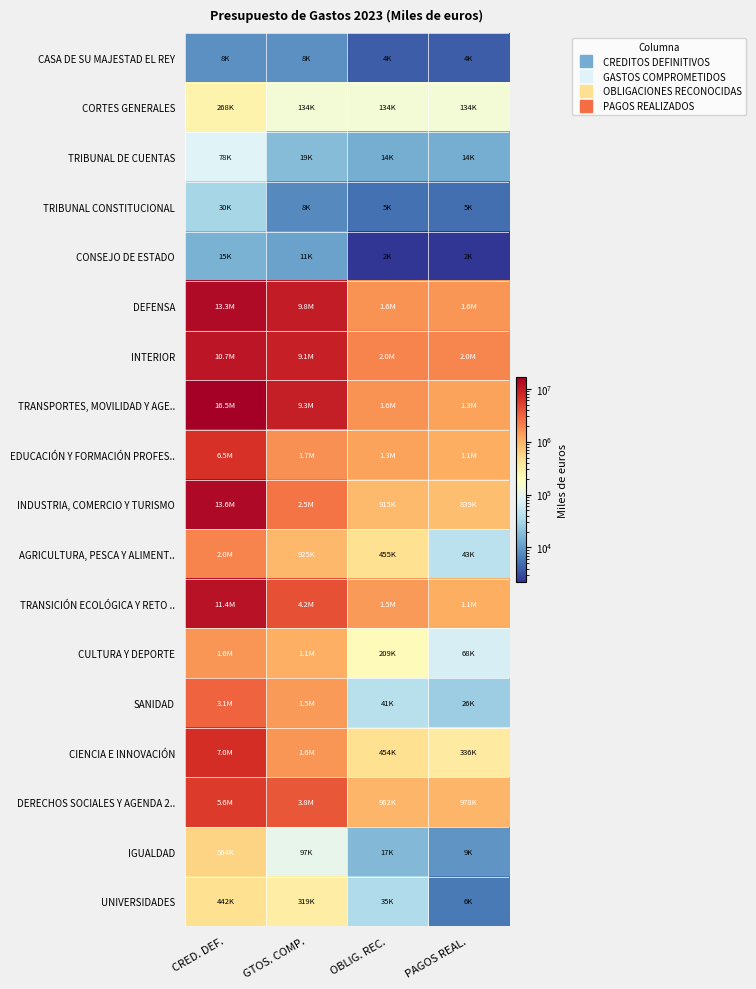

At which category is the sum across all series the highest?

CRED. DEF.